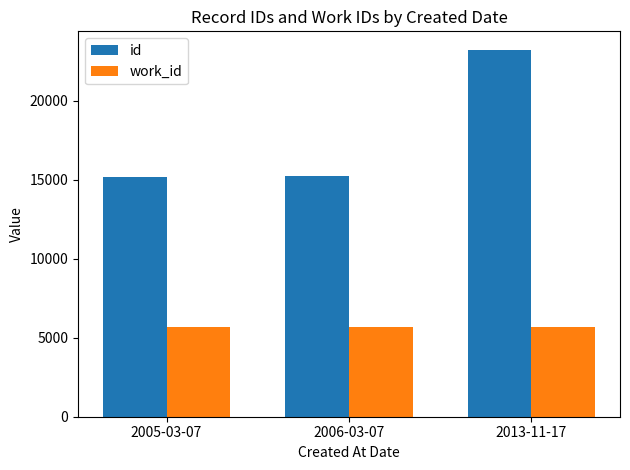

What is the average value of the id series?

17870